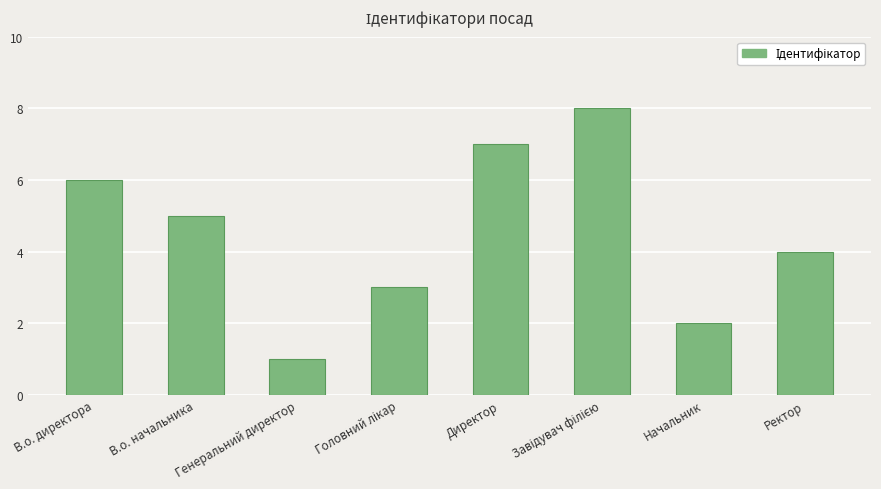

What value does the data have at В.о. начальника?

5